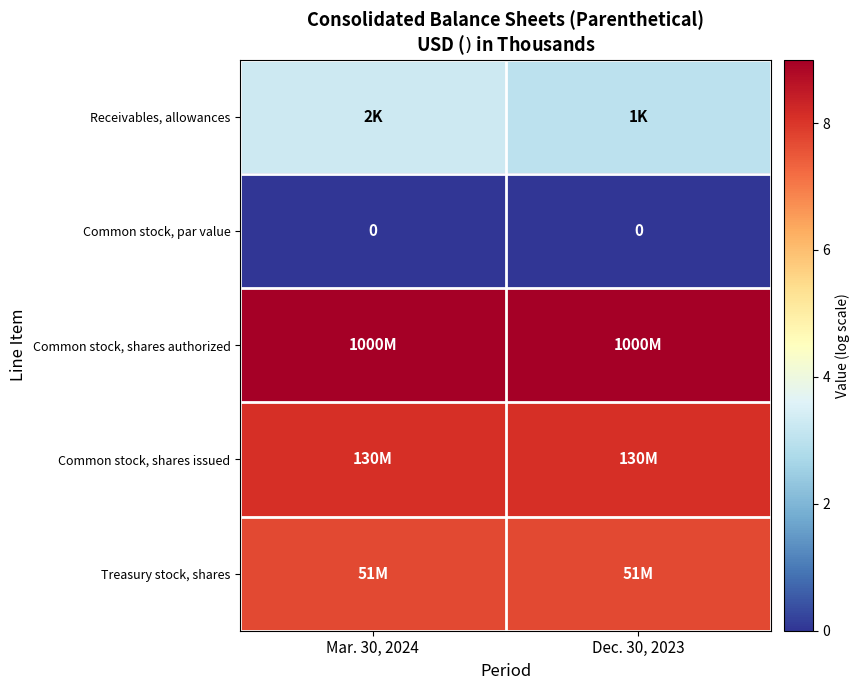

Which series has the widest spread of values?

Receivables, allowances